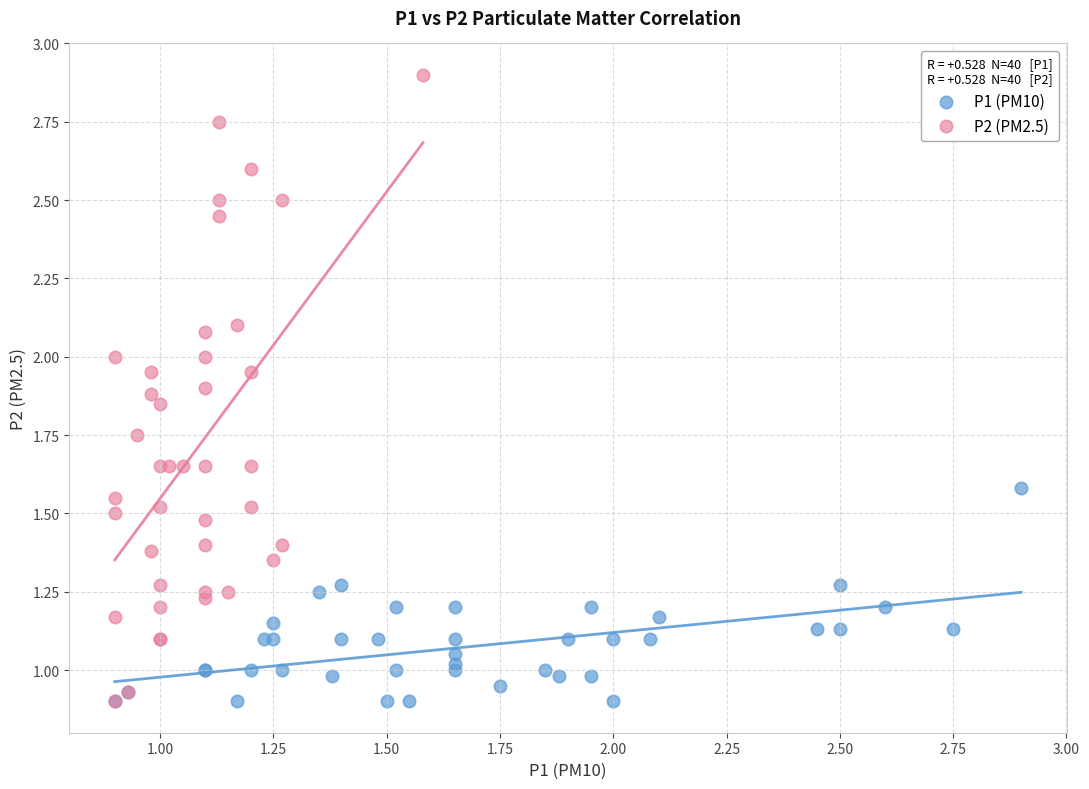

What are all the series names shown in the legend?

P1 (PM10), P2 (PM2.5)